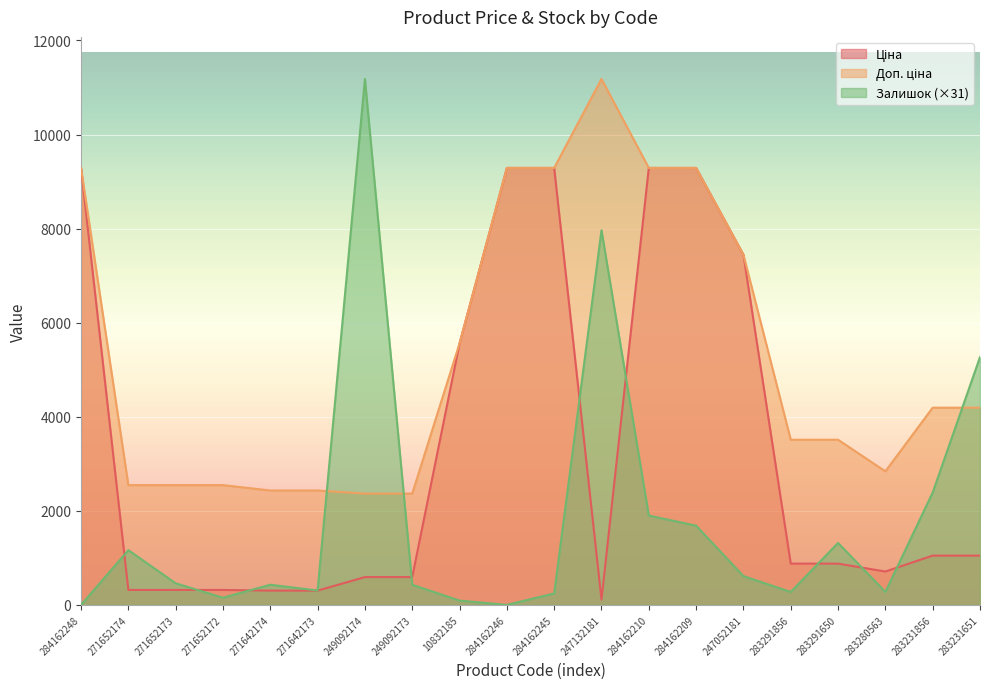

At which label is Ціна closest to 4701?

10832185